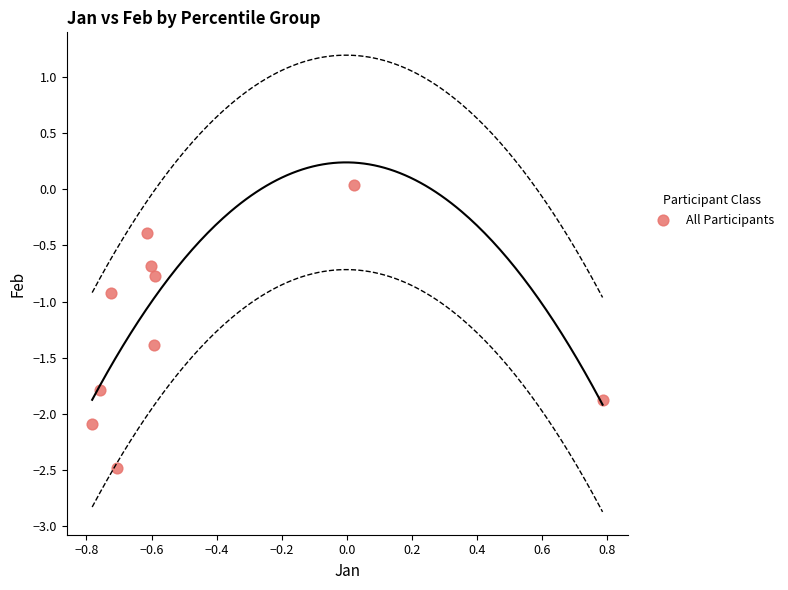

What is the average Y value?

-1.2